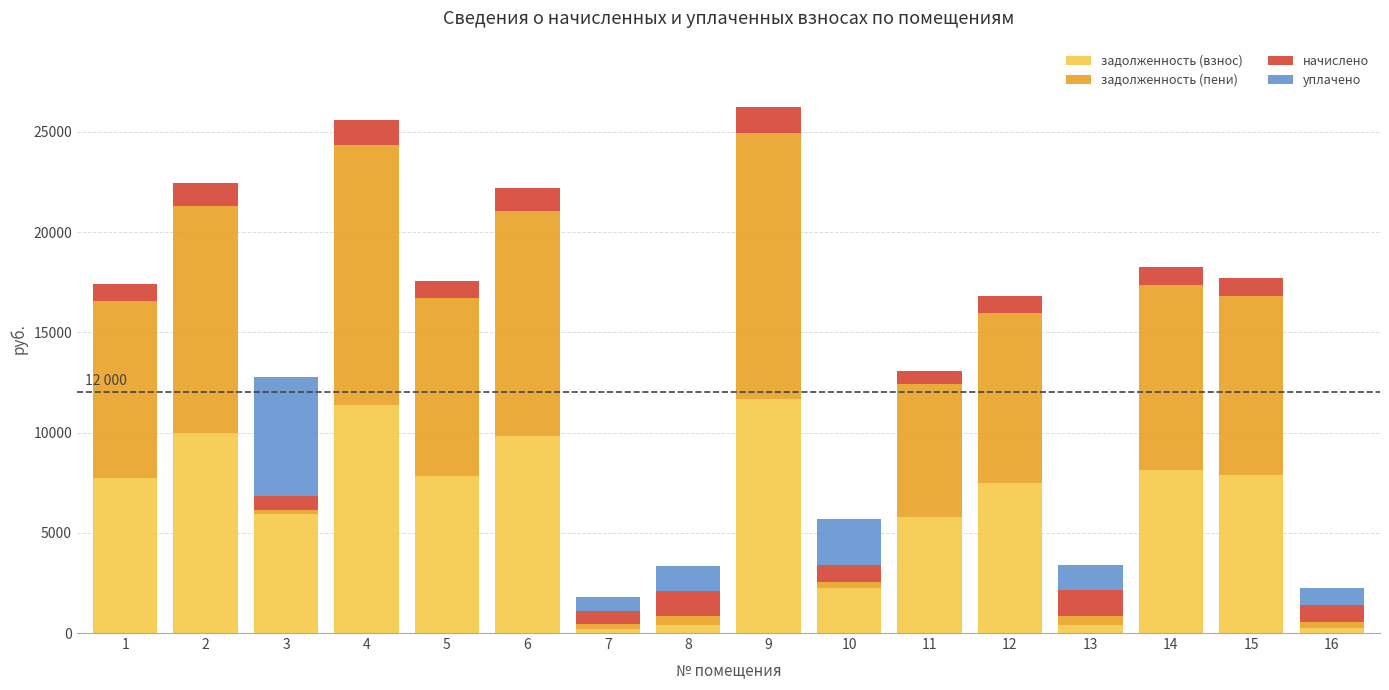

The value of задолженность (взнос) at 10 is 3597.5. True or false?

False